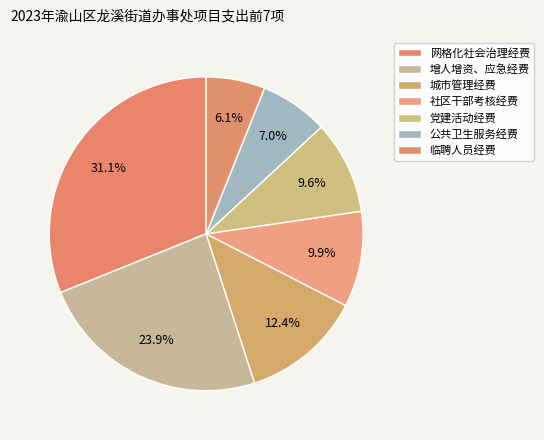

Is the sum of 网格化社会治理经费 and 公共卫生服务经费 greater than half?

No